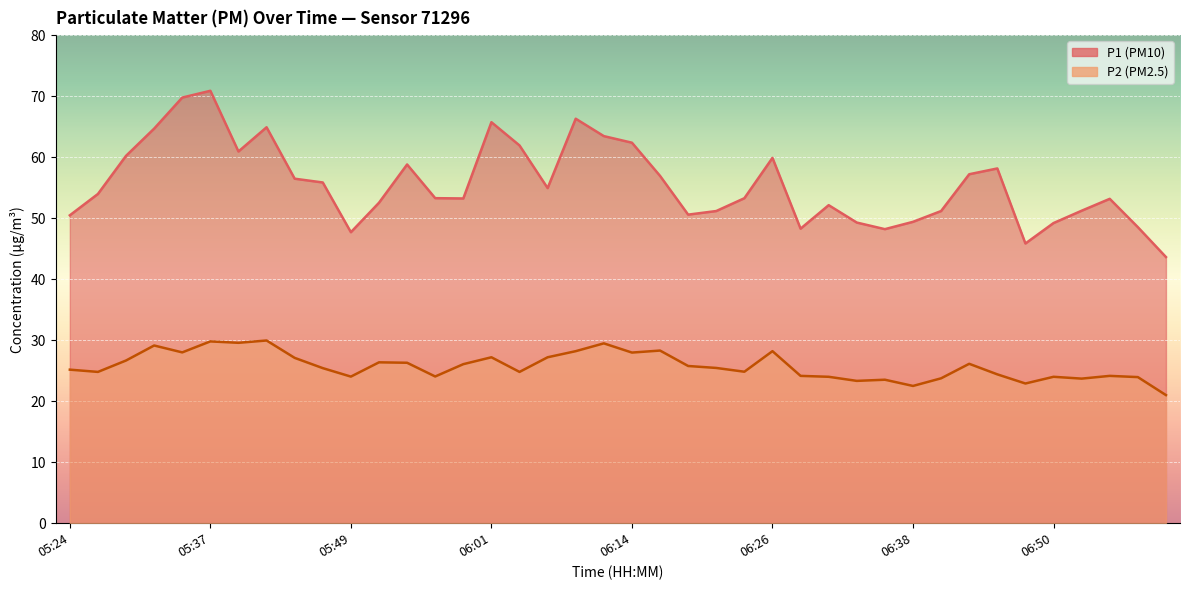

How many categories are shown in the chart?

40